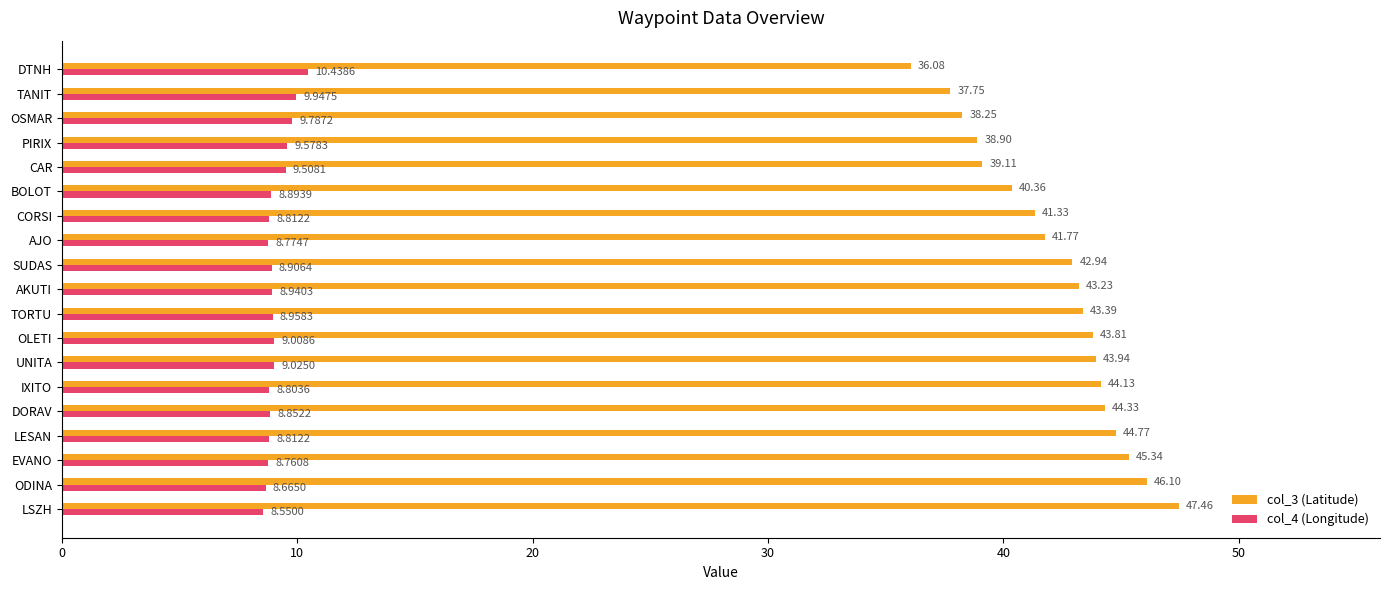

How many categories are shown in the chart?

19